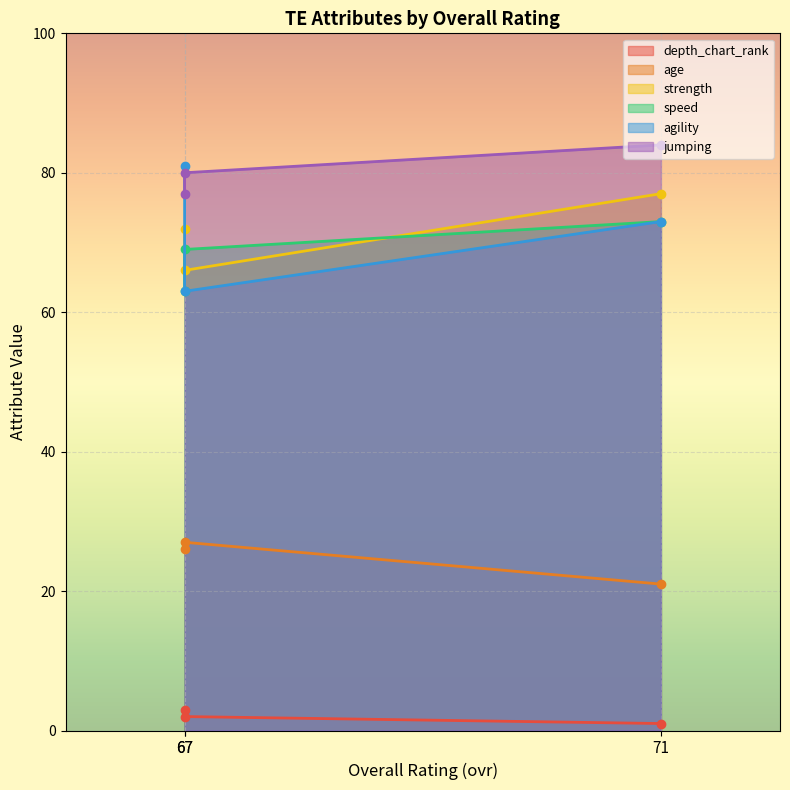

Which series has the largest range (max minus min)?

agility